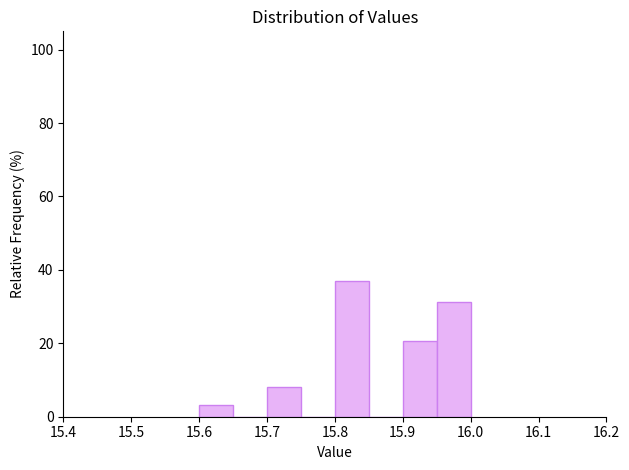

Reading left to right, transcribe this chart: for each bar, give the range it covers on the x-axis and its height. The values are not printed on the chart, so give them approximately, as read against the axis.

15.60 to 15.65: 4
15.65 to 15.70: 0
15.70 to 15.75: 8
15.75 to 15.80: 0
15.80 to 15.85: 36
15.85 to 15.90: 0
15.90 to 15.95: 20
15.95 to 16.00: 32